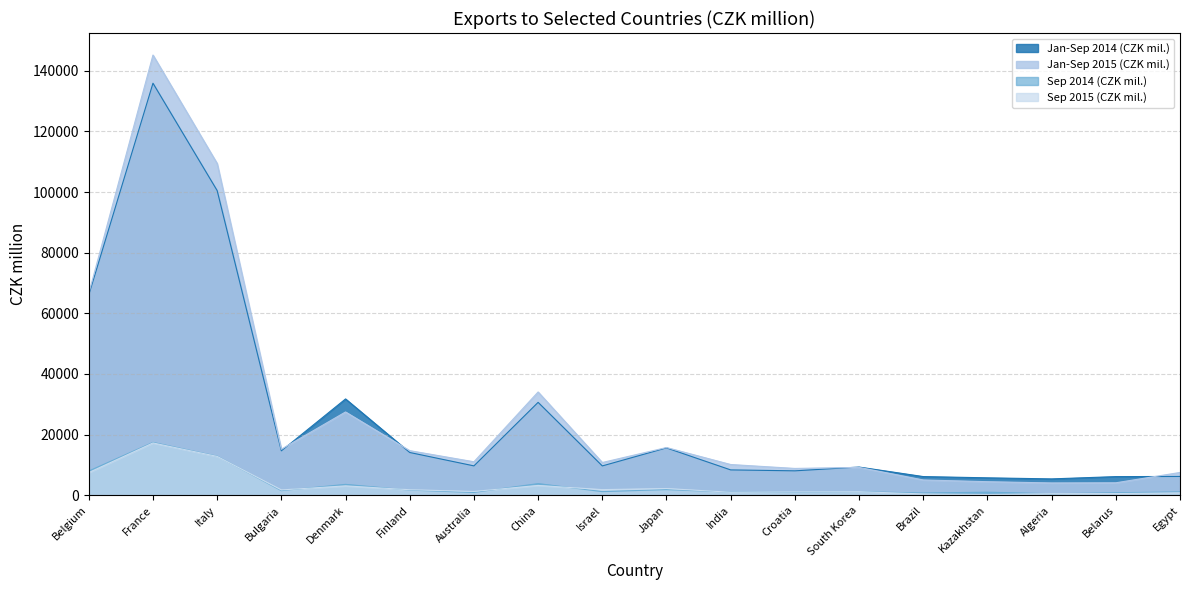

How many values in the Sep 2014 (CZK mil.) series are below 1188?

9